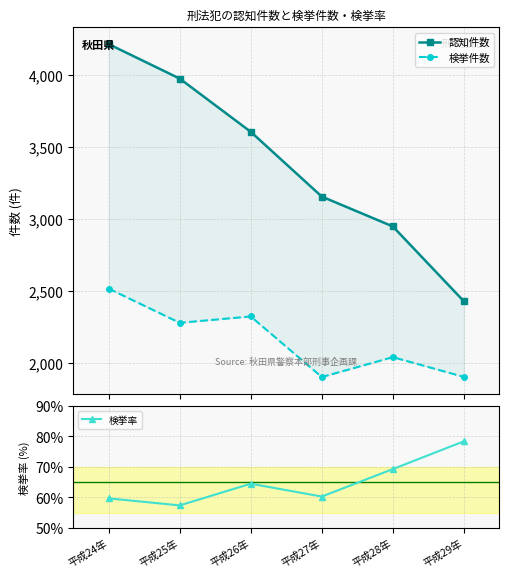

Reading left to right, list all the values displayed in this chart.

認知件数: 4211.0	3972.0	3603.0	3154.0	2947.0	2428.0
検挙件数: 2516.0	2279.0	2323.0	1903.0	2041.0	1904.0
検挙率: 59.7	57.4	64.5	60.3	69.3	78.4